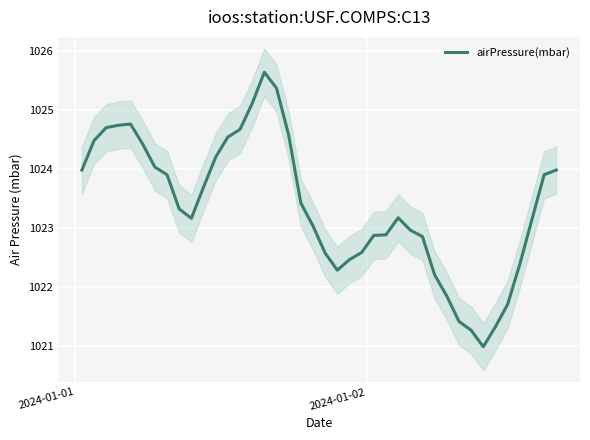

What is the minimum value for airPressure(mbar)?

1021.0